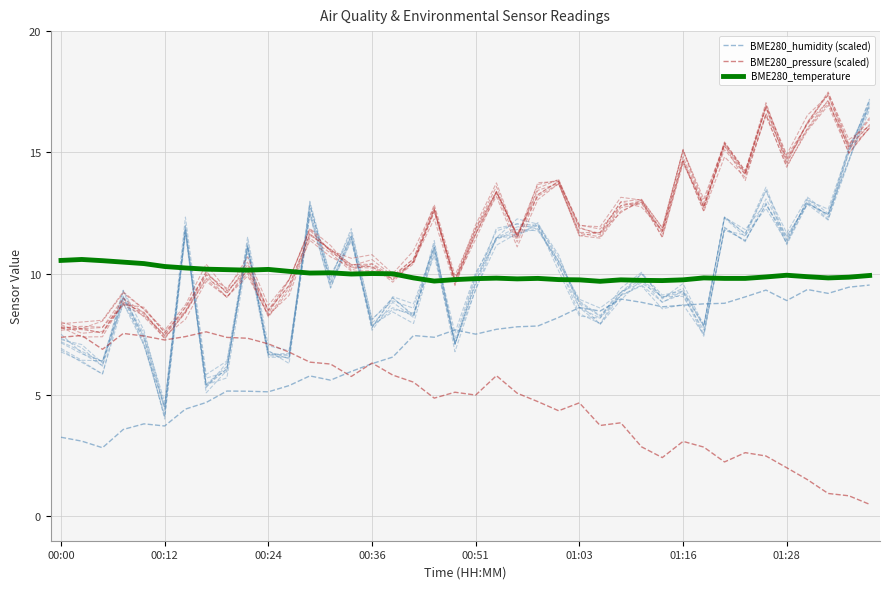

Is it true that BME280_temperature equals 6.7 at 28?

False